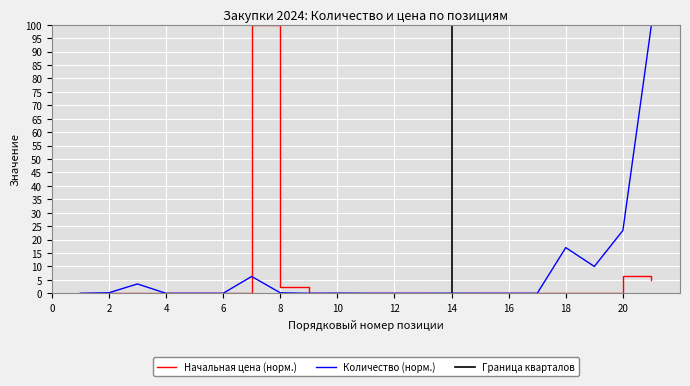

The value of Начальная цена (руб.) at 5 is 0.0. True or false?

False